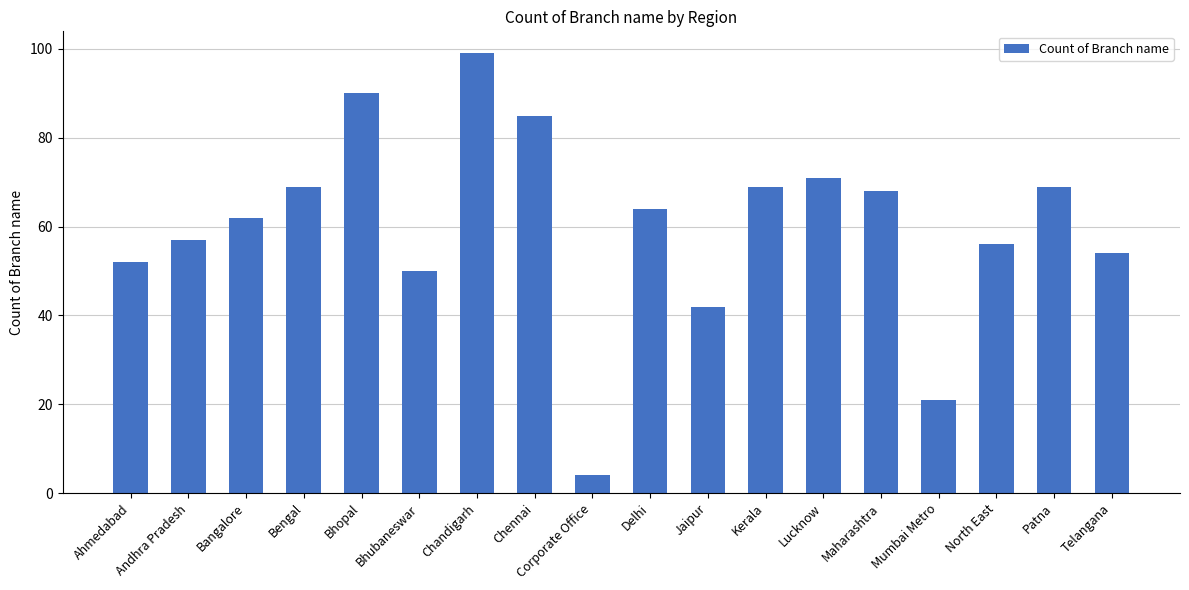

What is the approximate value at Maharashtra, to the nearest 5?

70